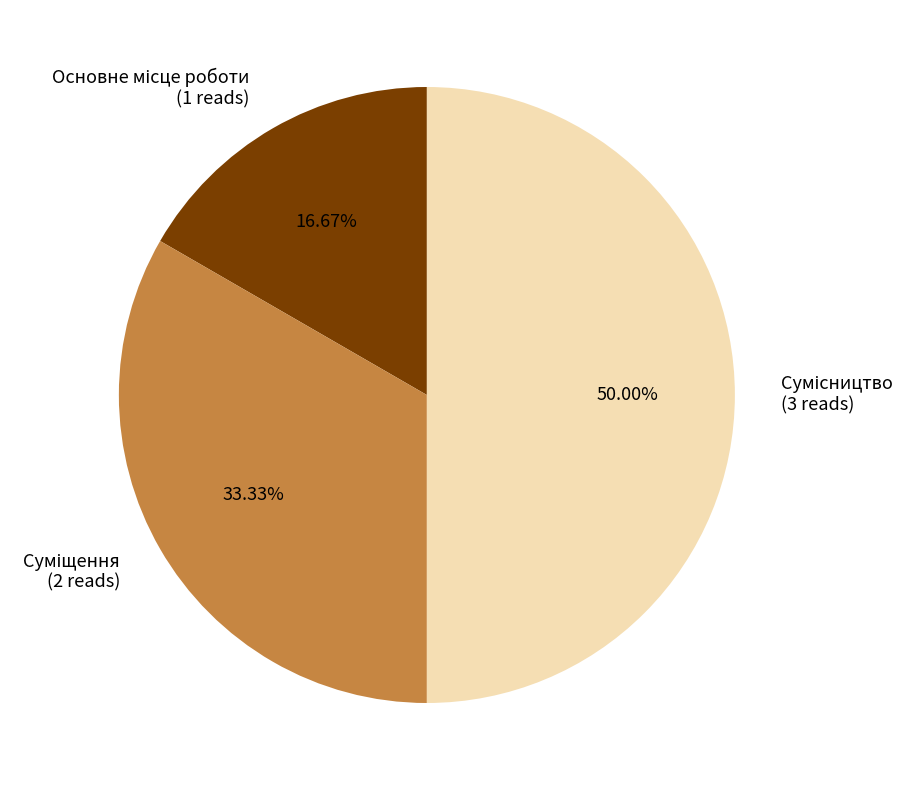

How many segments does this pie chart have?

3